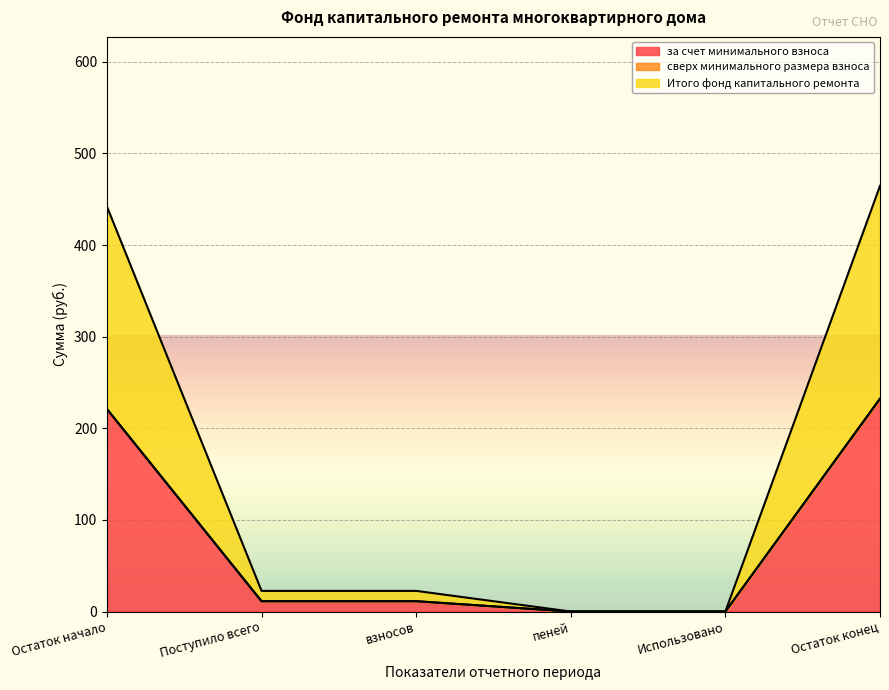

True or false: за счет минимального взноса has more than 0 points higher than both neighbors.

False